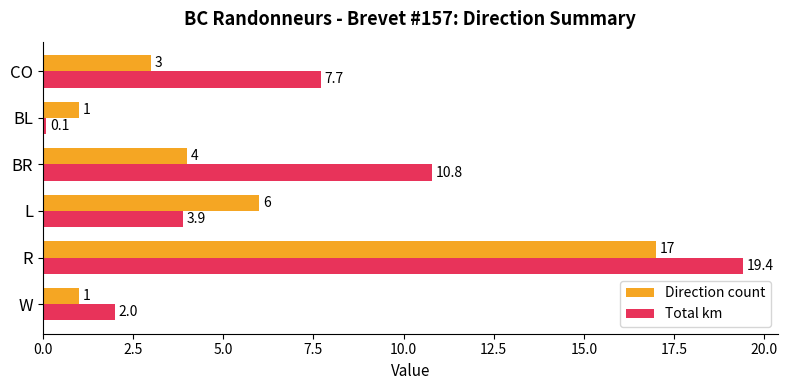

At W, list the series in order from smallest to largest.

Direction count, Total km